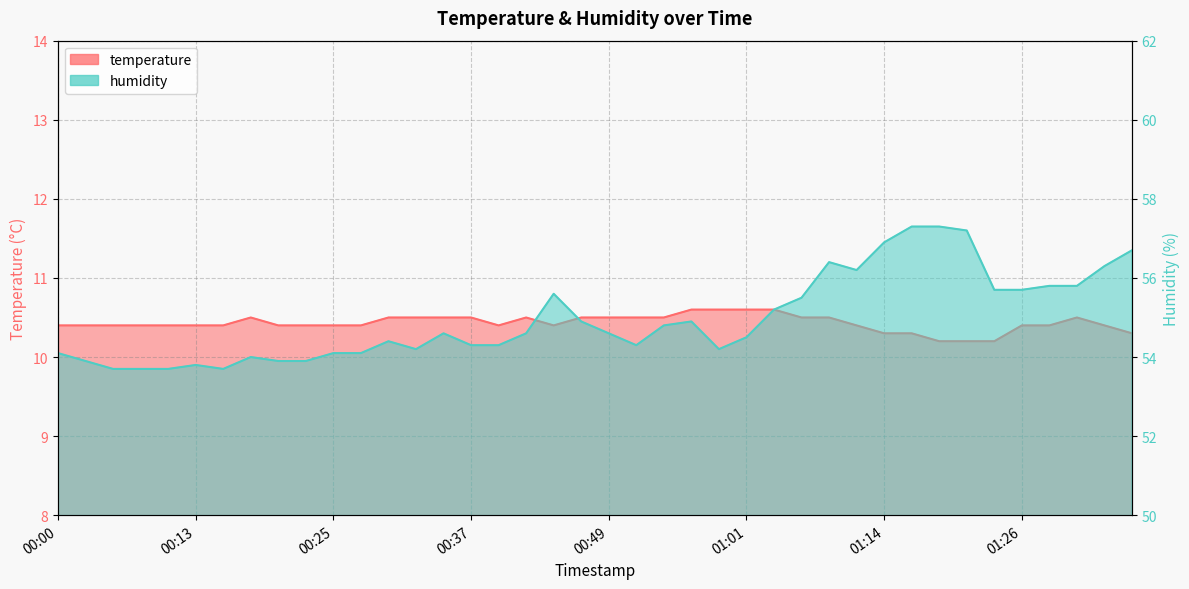

Which category has the highest value across all series?

01:16